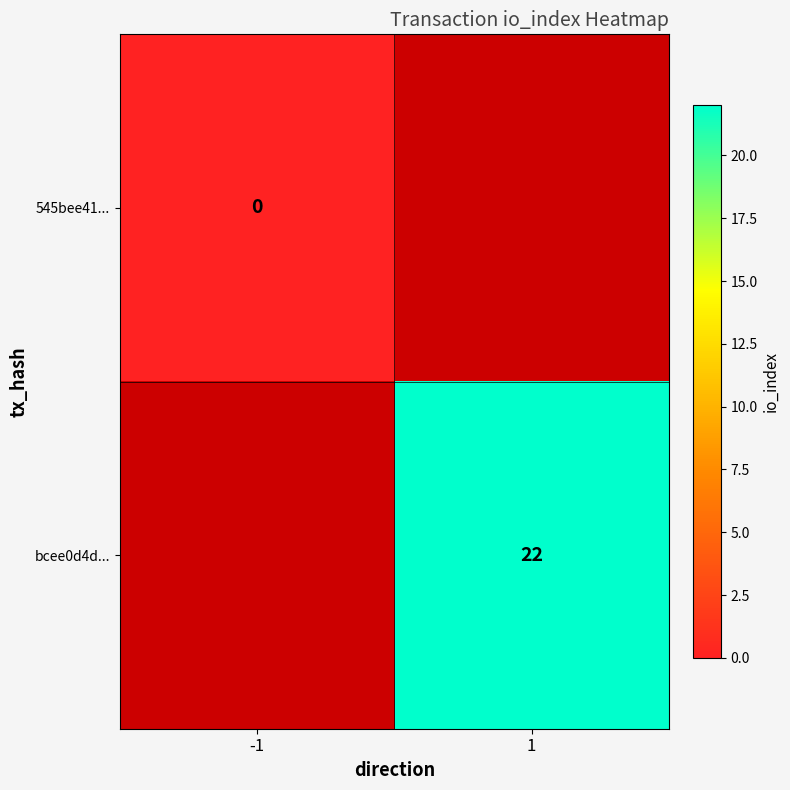

Which category has the highest value across all series?

1